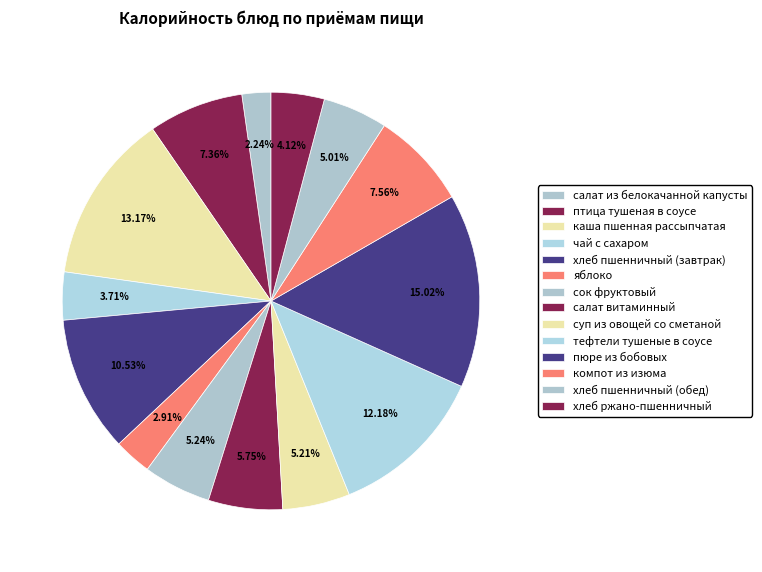

How many segments does this pie chart have?

14